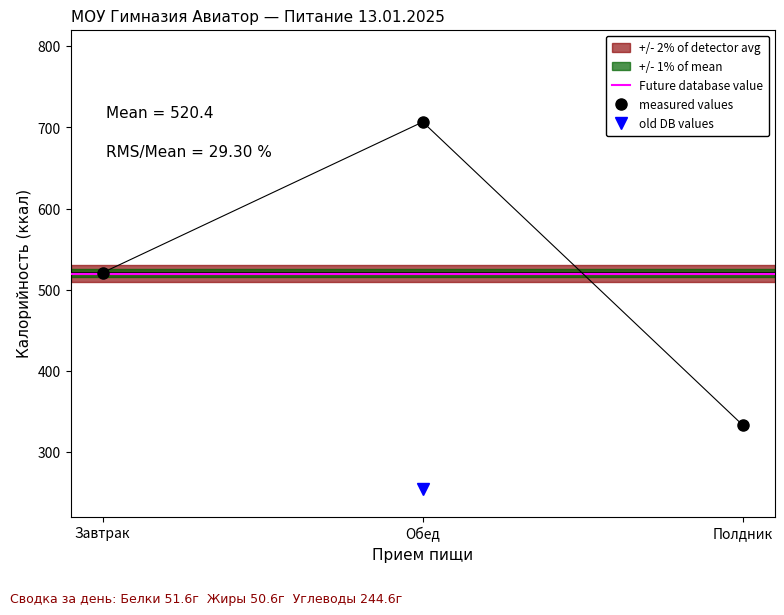

Which category has the lowest value in the Калорийность series?

Полдник